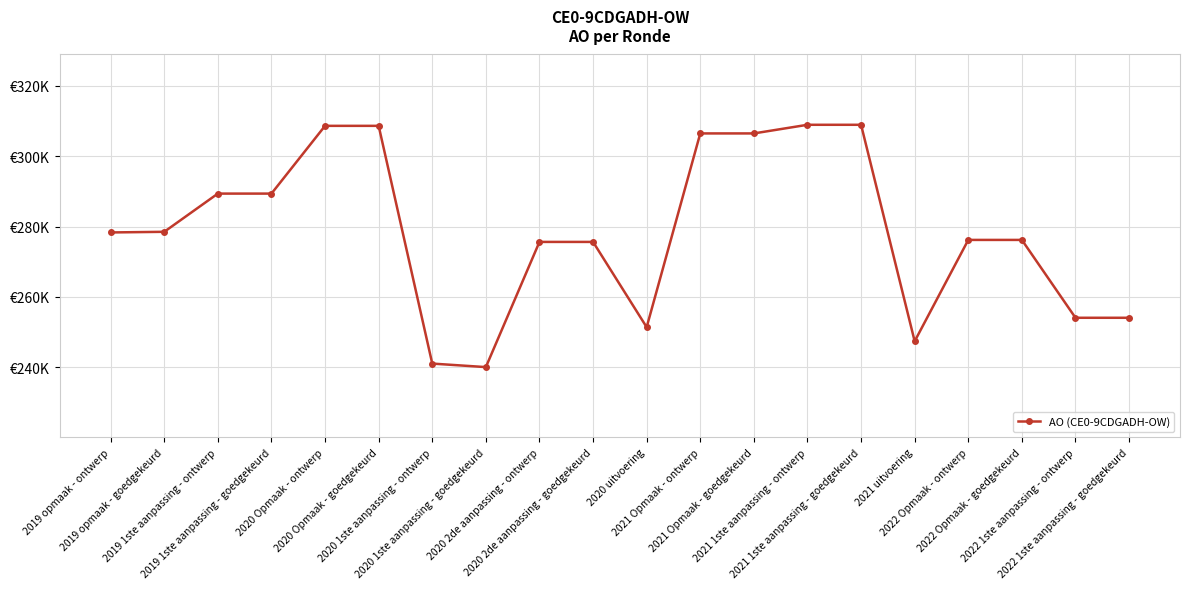

Is this an area chart (filled region under the line)?

No